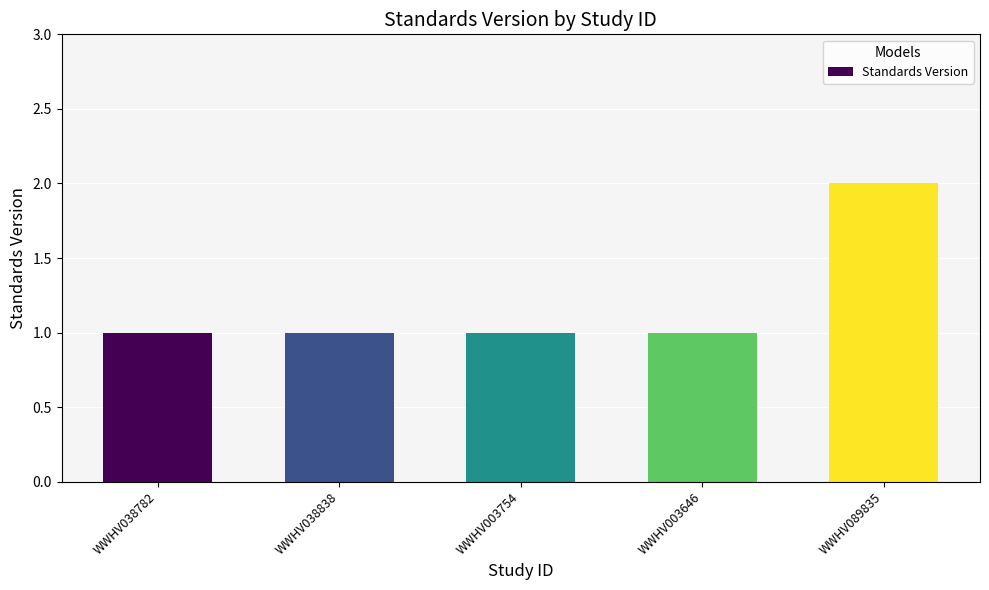

What position from the right is WWHV089835?

1